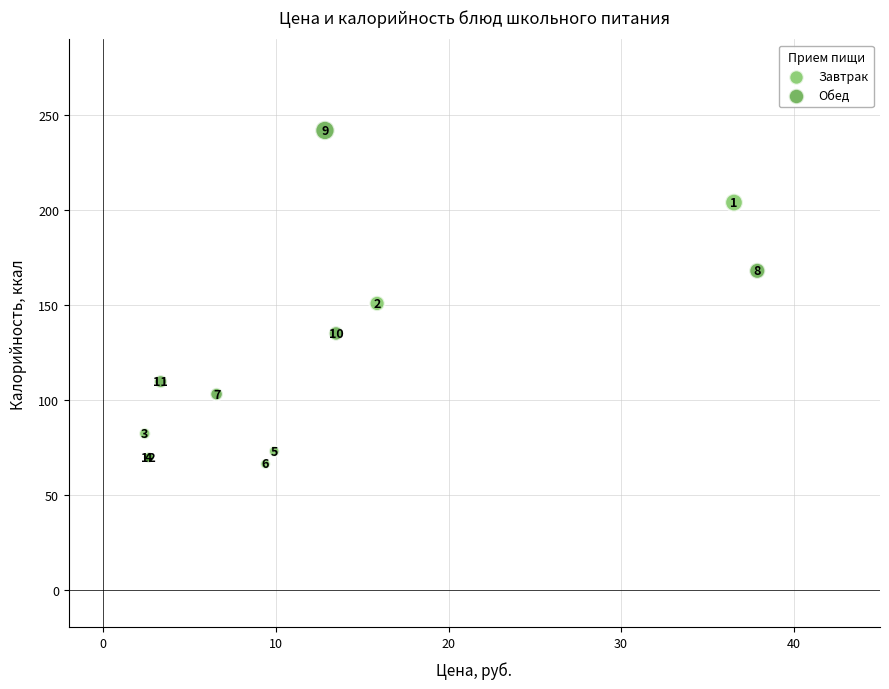

What are all the series names shown in the legend?

Завтрак, Обед